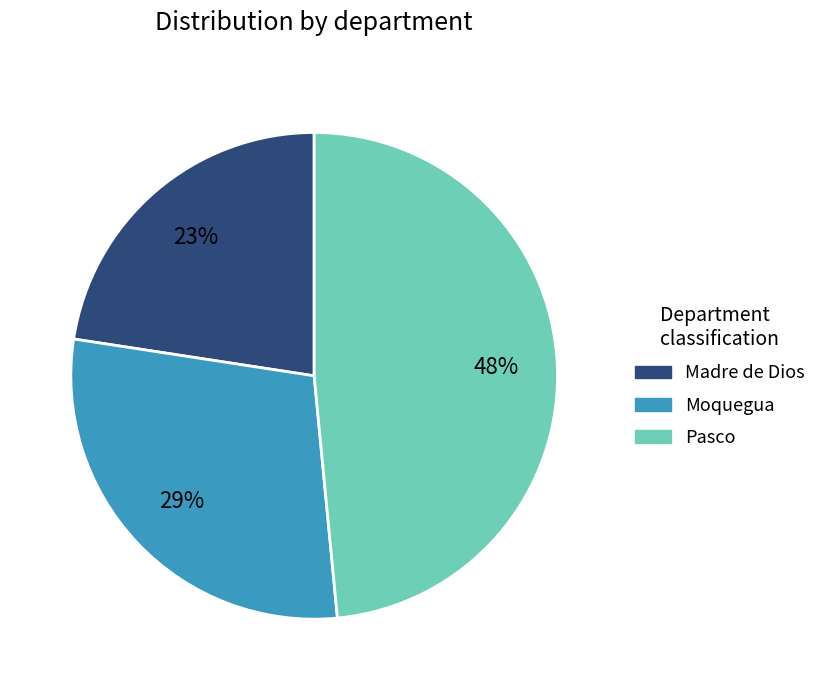

The Moquegua slice represents 40% of the pie. True or false?

False